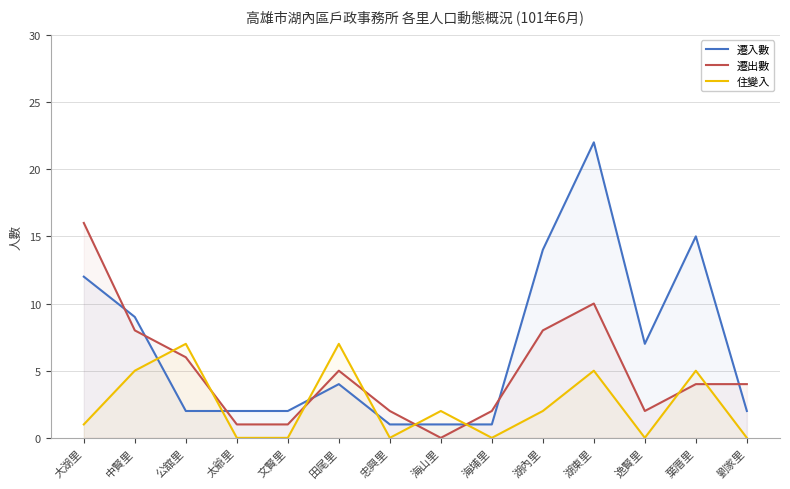

What is the difference between the maximum and minimum values in the 遷入數 series?

21